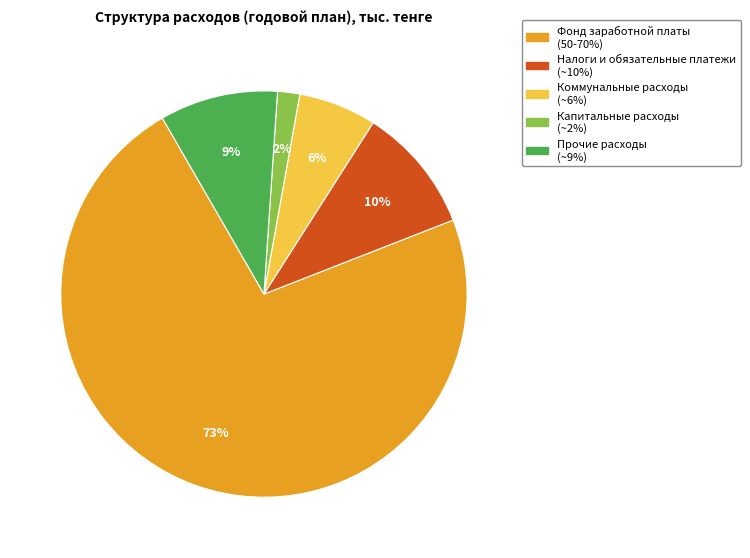

Is there a majority slice in this chart?

Yes